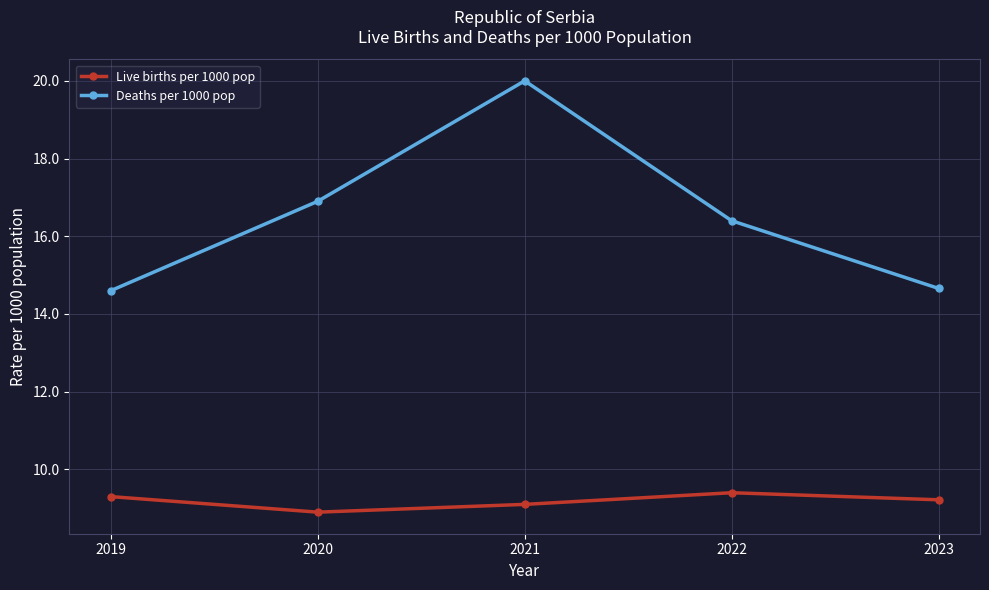

What is the total value across all series at 2021?

29.1